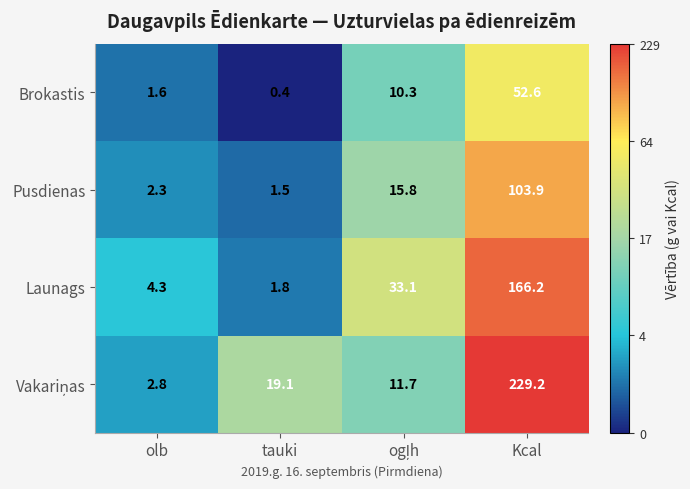

At which category is the sum across all series the highest?

Kcal